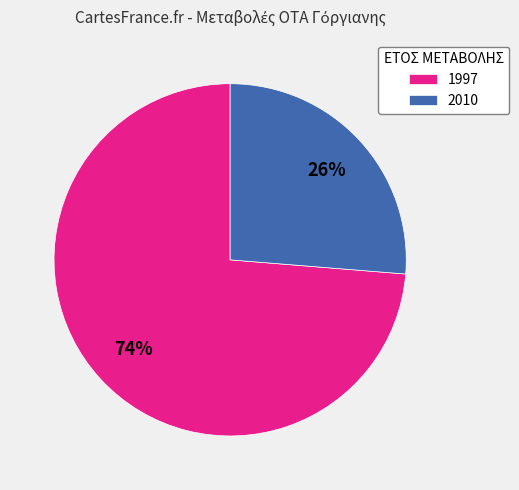

Is the sum of 2010 and 1997 greater than half?

Yes